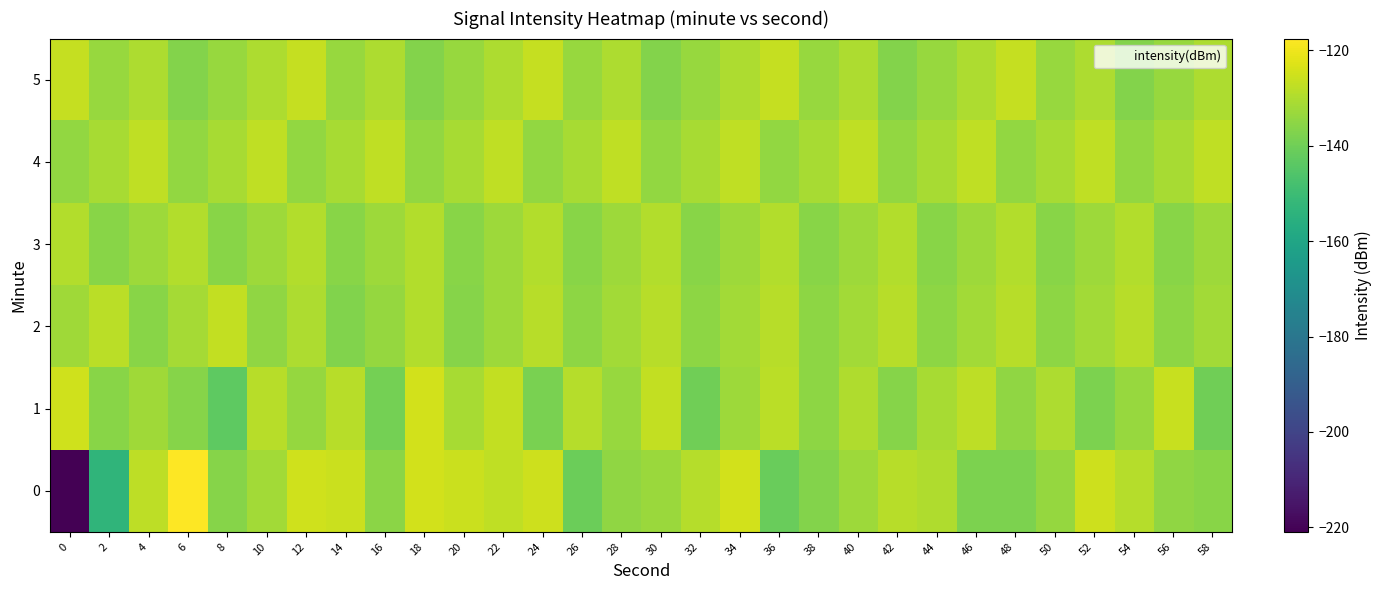

What is the spread (max minus min) of values at 14?

11.4